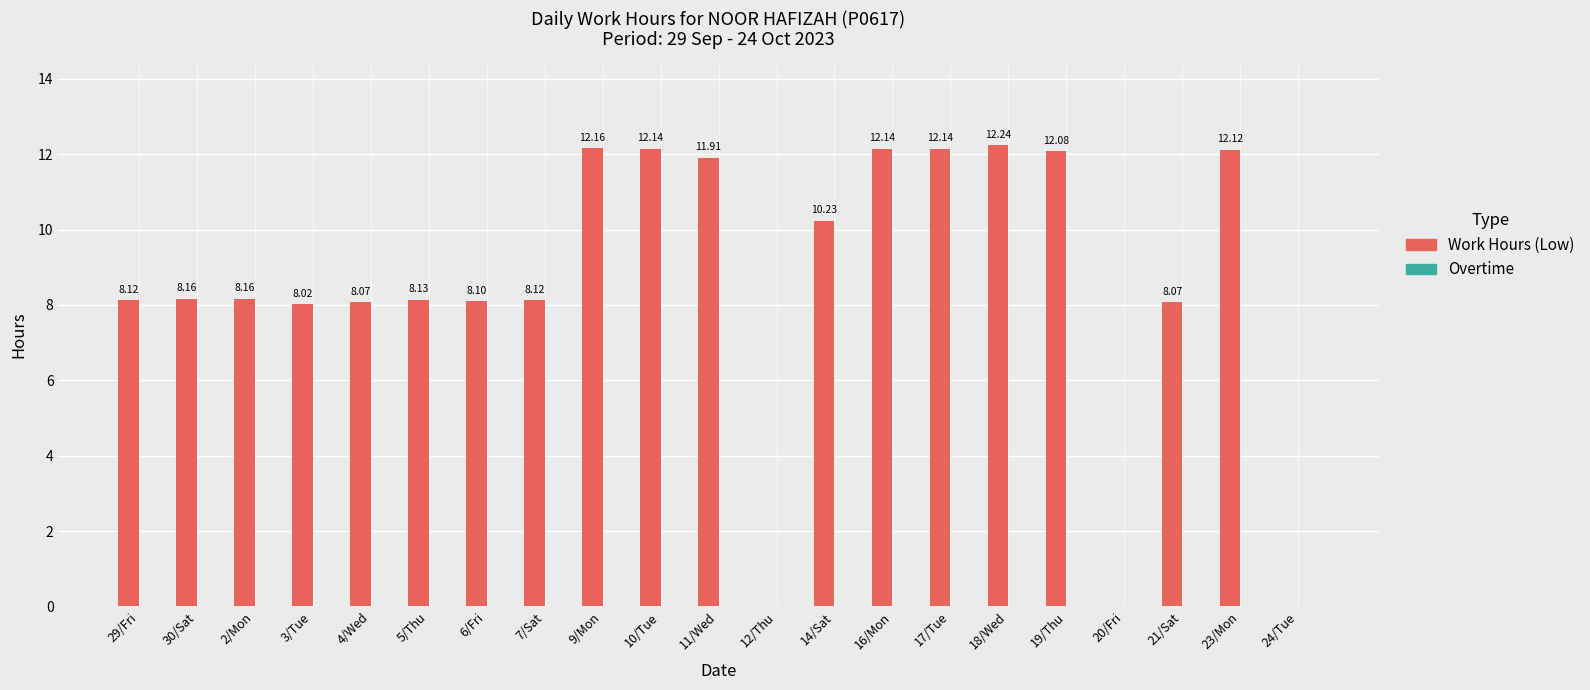

Which has a higher value, 29/Fri or 16/Mon?

16/Mon